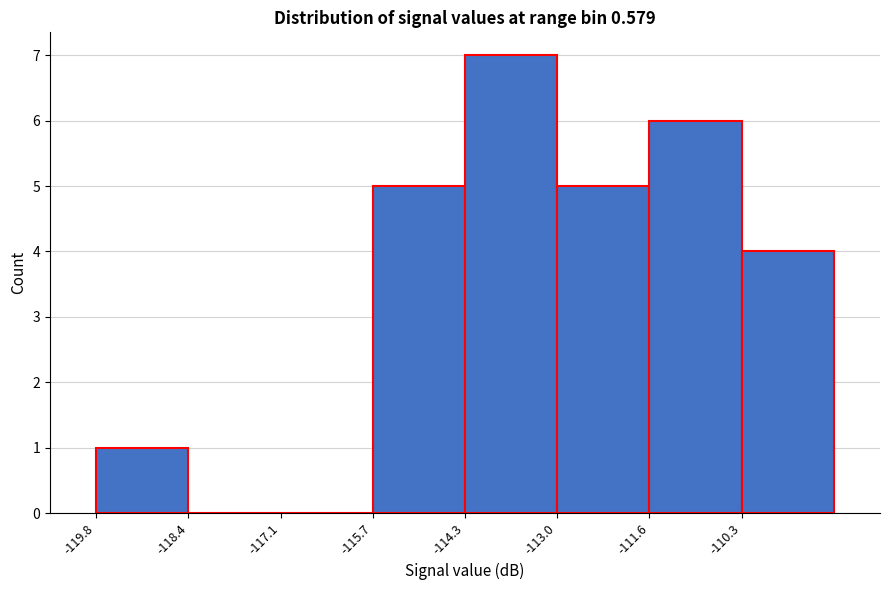

Reading left to right, transcribe this chart: for each bar, give the range it covers on the x-axis and its height. Neither the bar edges nor the heights are printed on the chart, so give them approximately, as read against the axes.

-119.8 to -118.4: 1
-118.4 to -117.0: 0
-117.0 to -115.8: 0
-115.8 to -114.4: 5
-114.4 to -113.0: 7
-113.0 to -111.6: 5
-111.6 to -110.2: 6
-110.2 to -108.8: 4